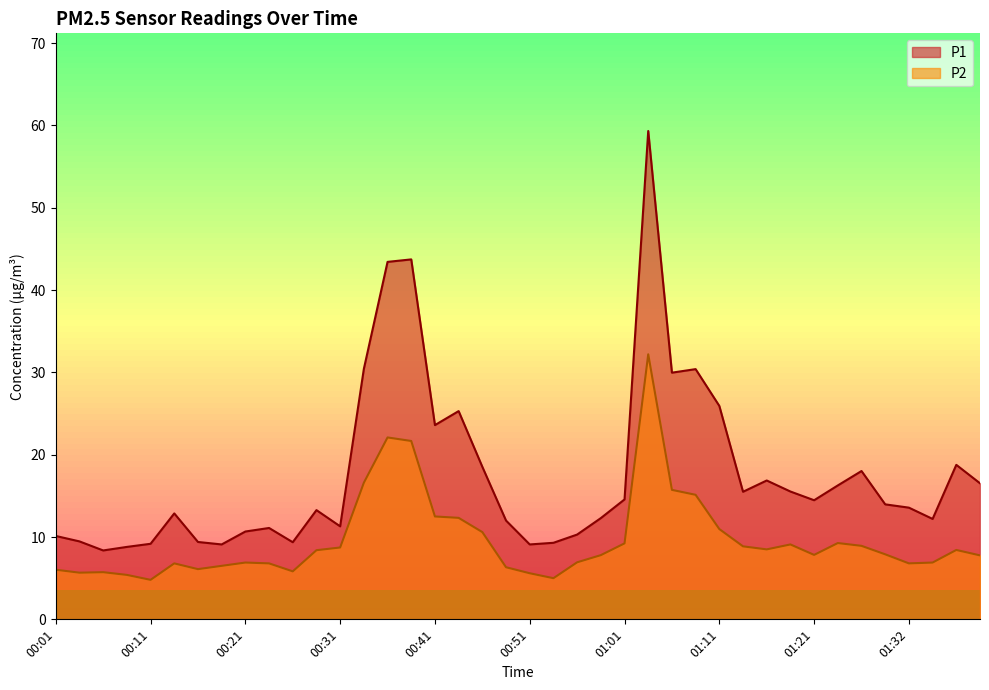

At which label is P1 closest to 33?

00:34